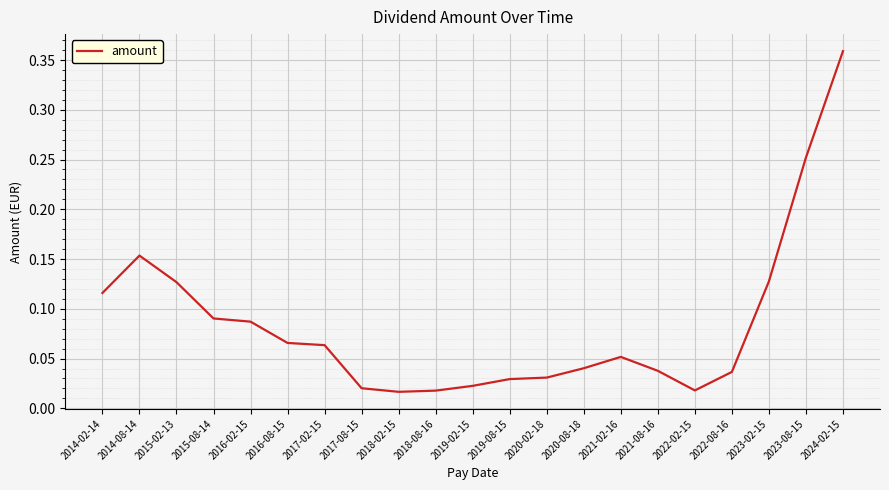

Is this an area chart (filled region under the line)?

No